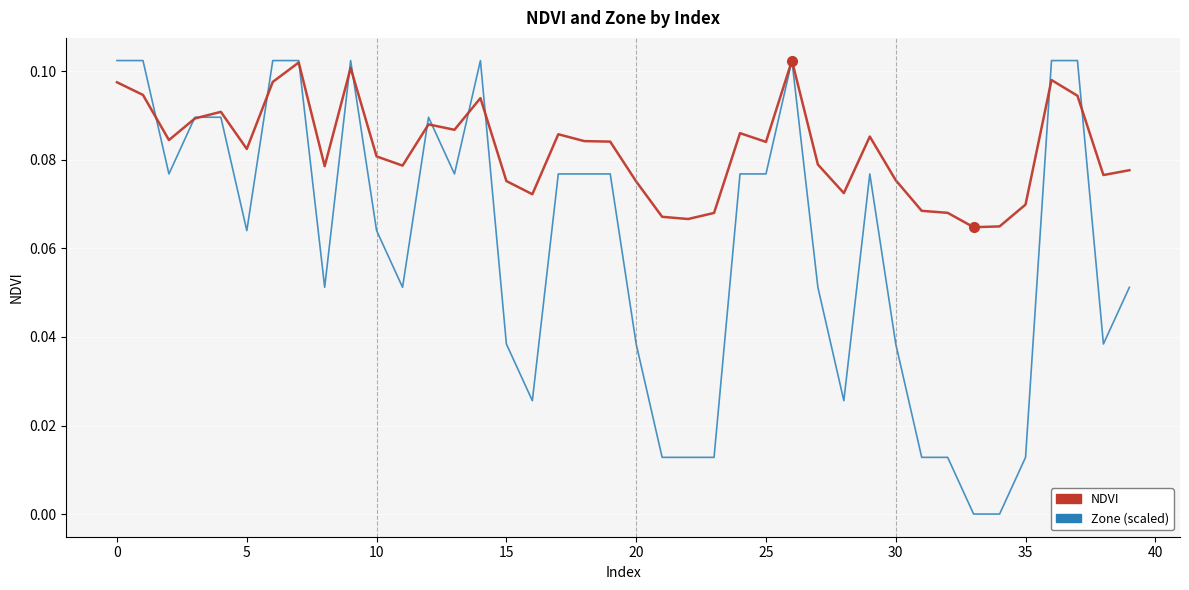

Does the chart display data point markers on the line(s)?

No